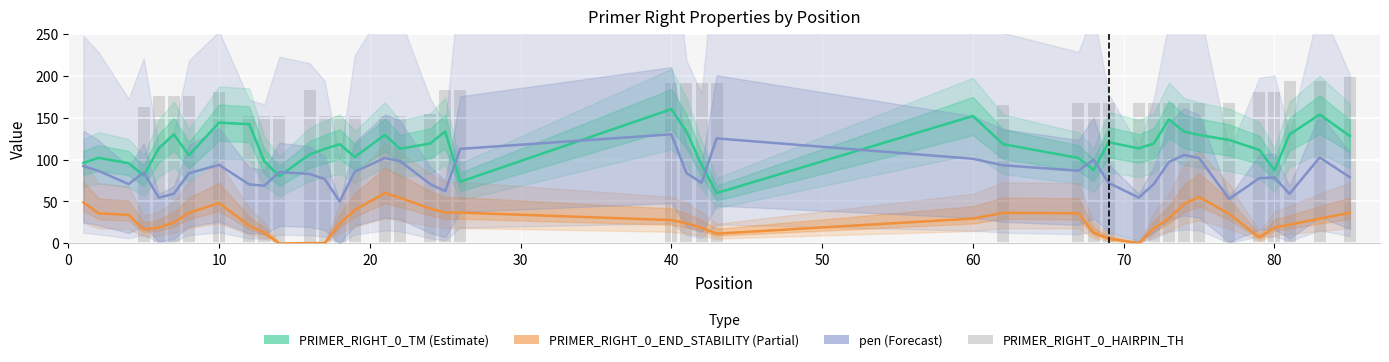

The PRIMER_RIGHT_0_TM series shows 56.7 at 40. True or false?

False